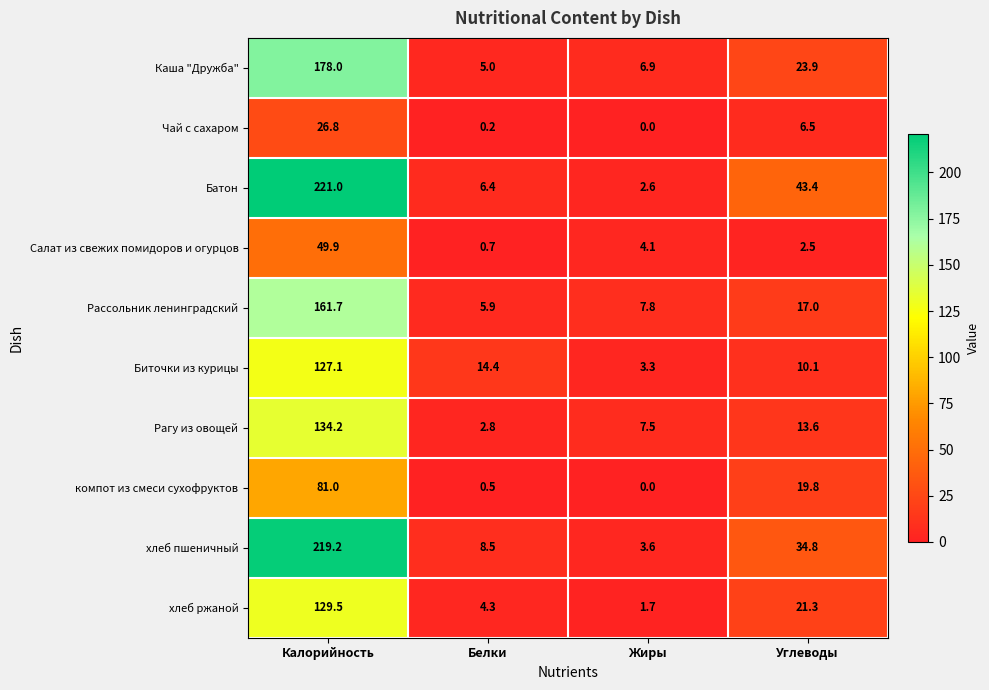

What value does the Рассольник ленинградский series have at Жиры?

7.8